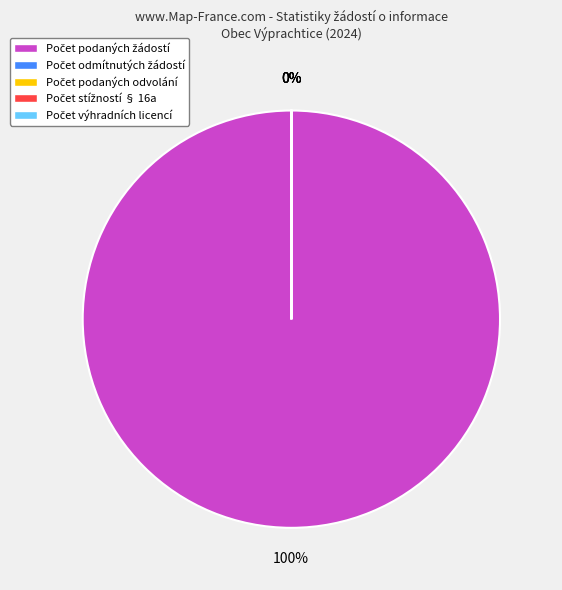

To the nearest percent, what is the difference between the largest and smallest slice percentages?

100%